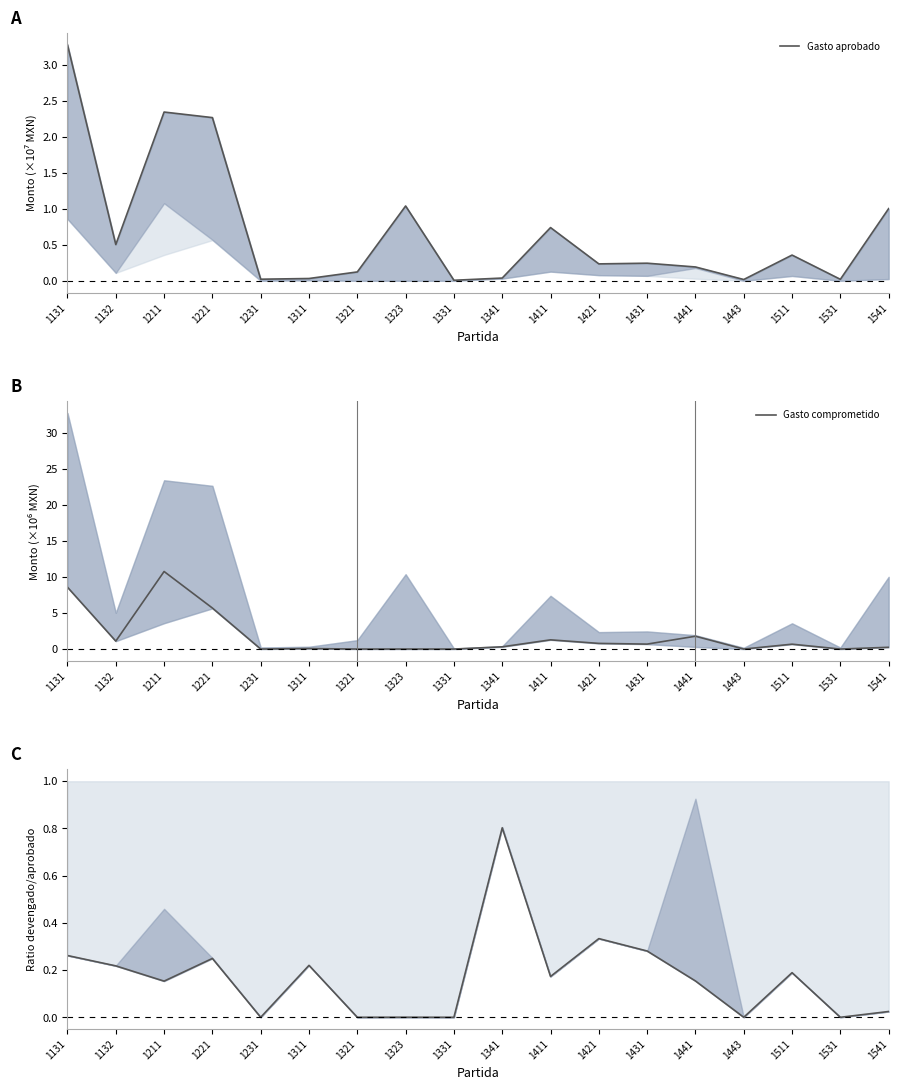

What is the difference between the maximum and minimum values in the Gasto comprometido series?

10.8